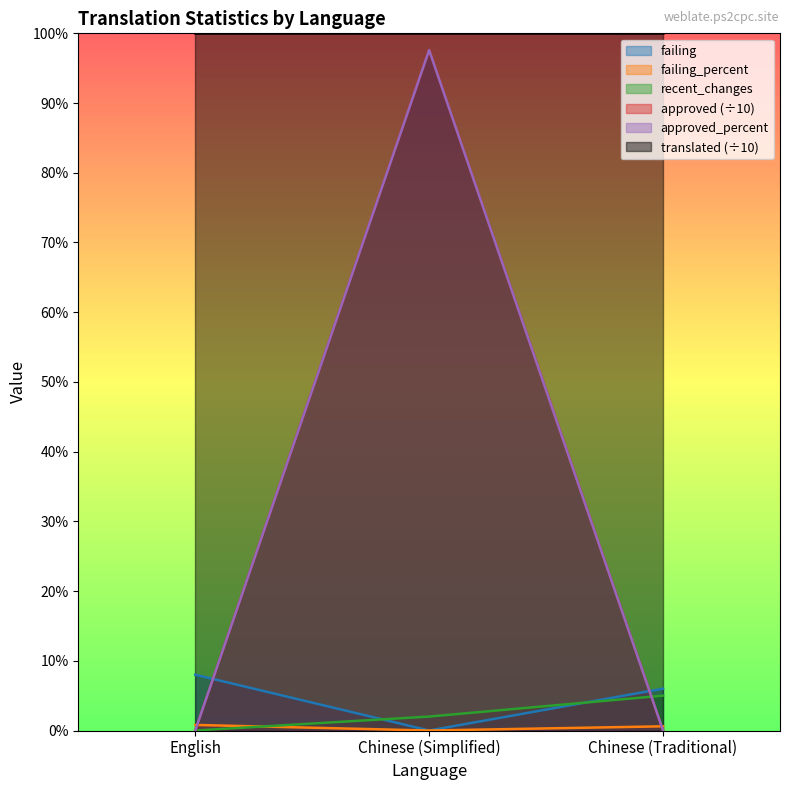

Which series has the largest range (max minus min)?

approved